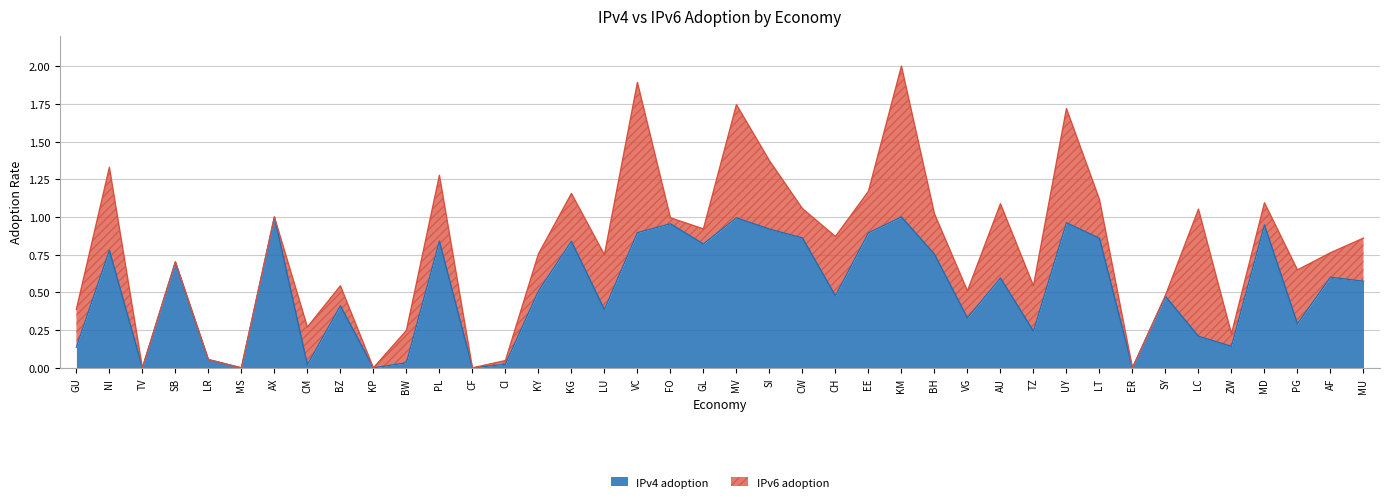

How many values exceed 0?

35